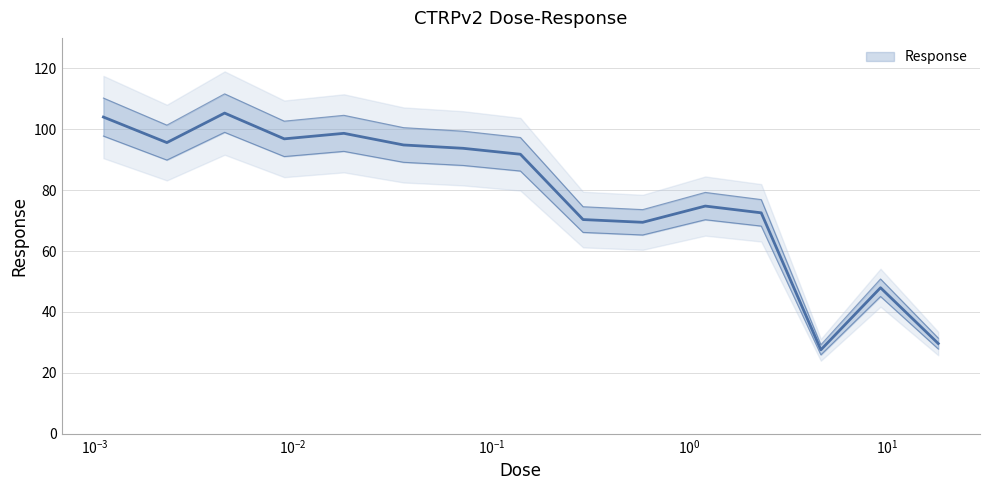

What is the change in value from 0.0023 to 0.14?

-3.8